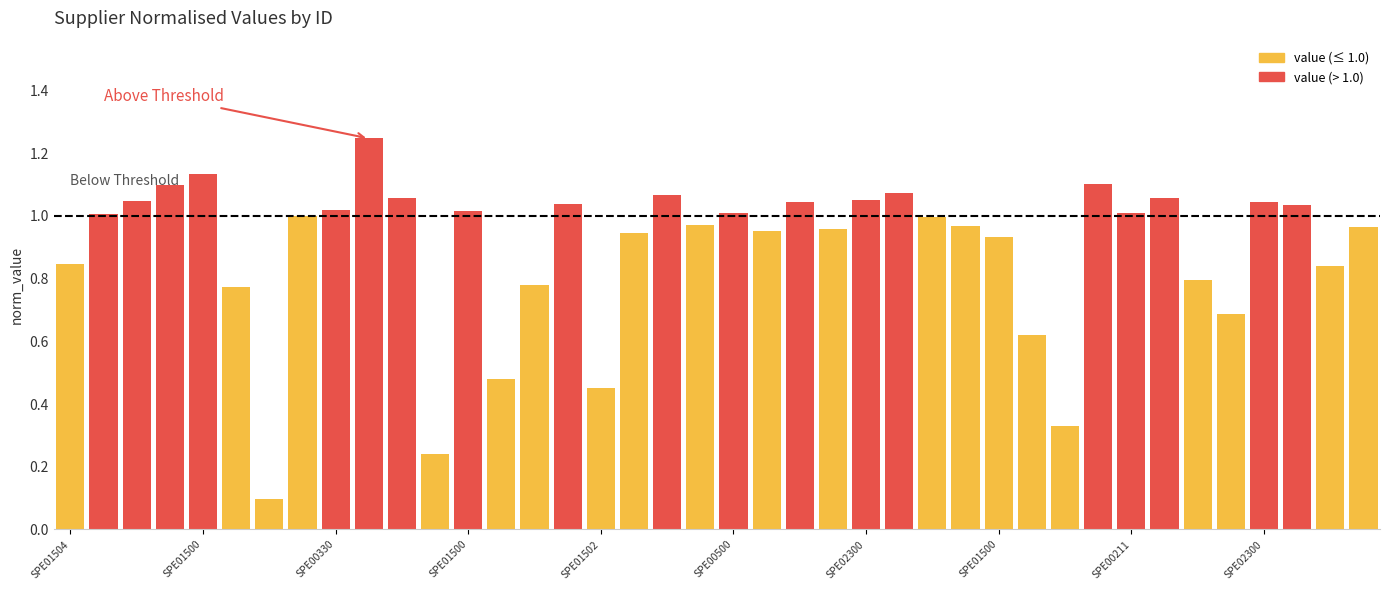

The value at SPE01502016 is 0.2. True or false?

False